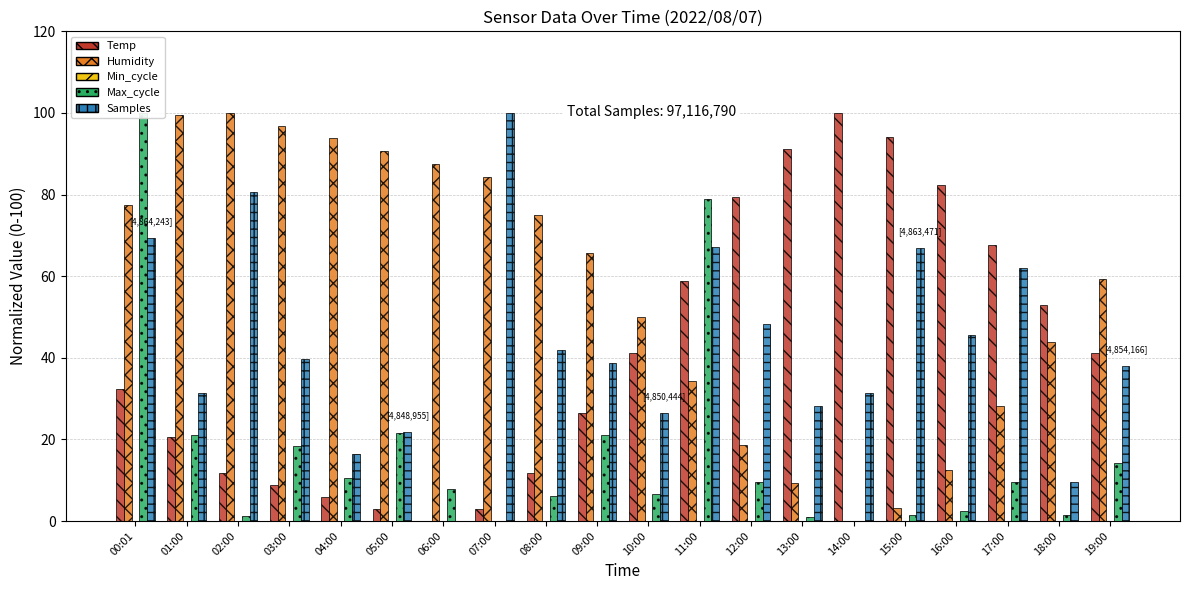

Which series changed the most between 03:00 and 08:00?

Humidity